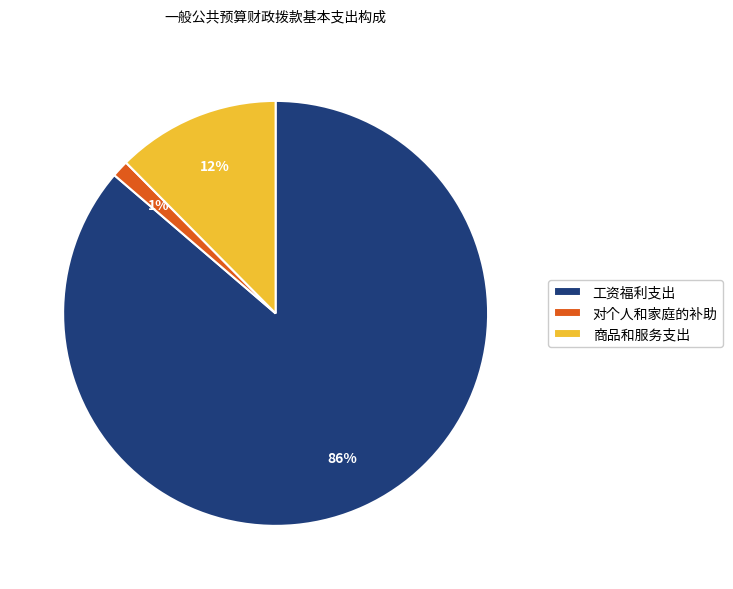

Count the number of slices in the pie.

3